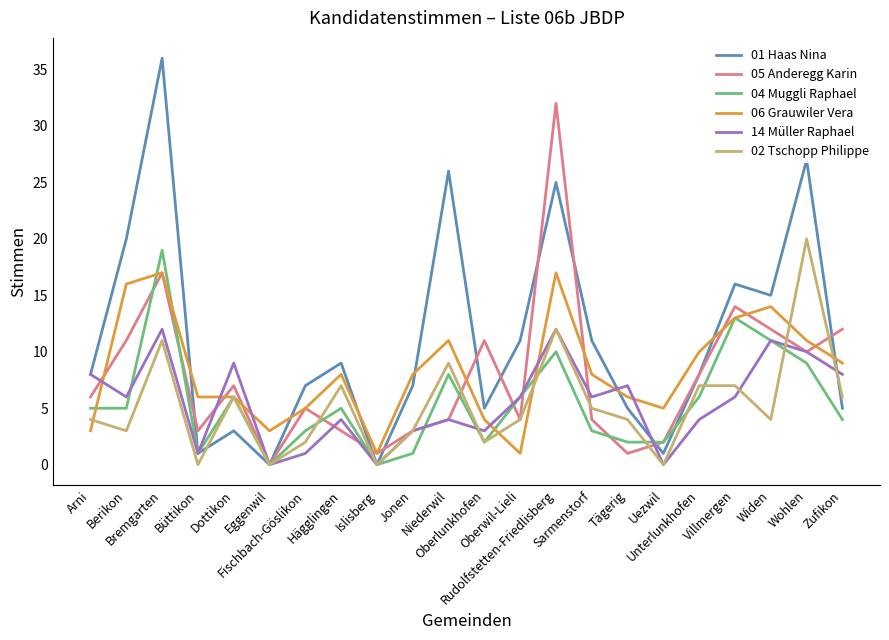

What is the sum of all 05 Anderegg Karin values?

170